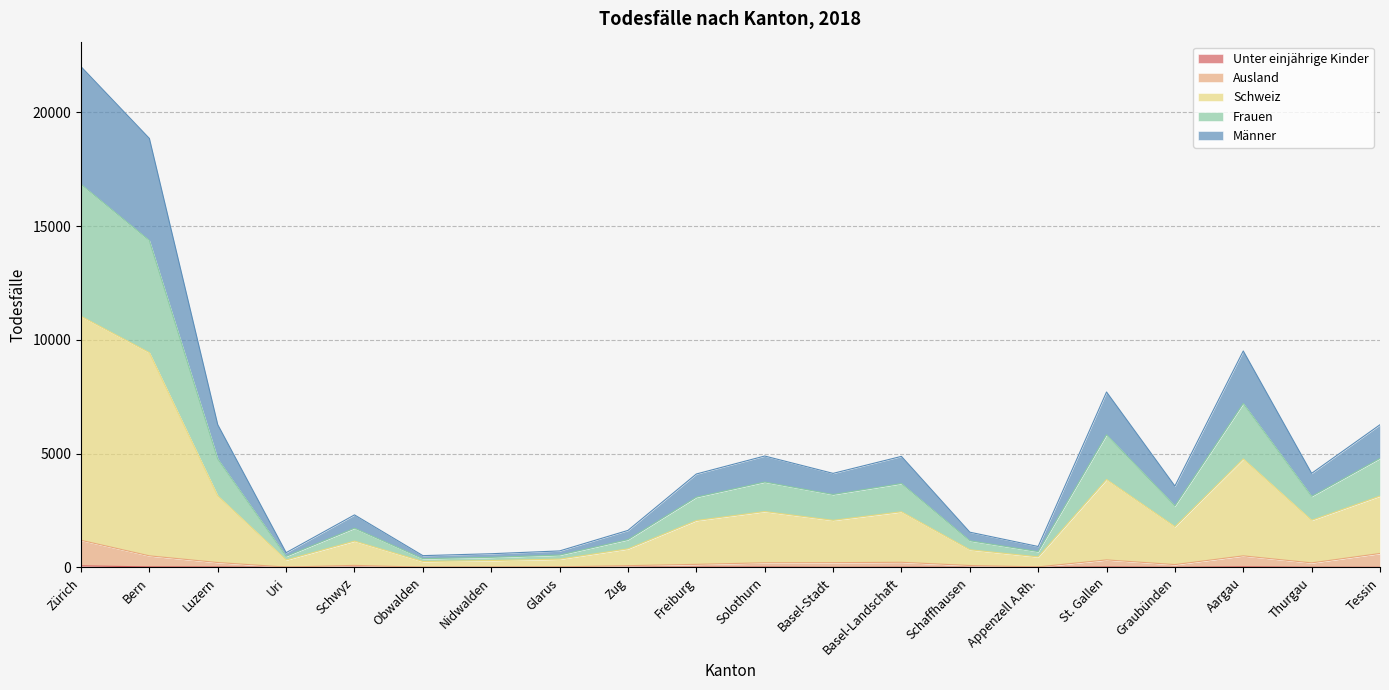

At how many categories does at least one series exceed 13980?

2